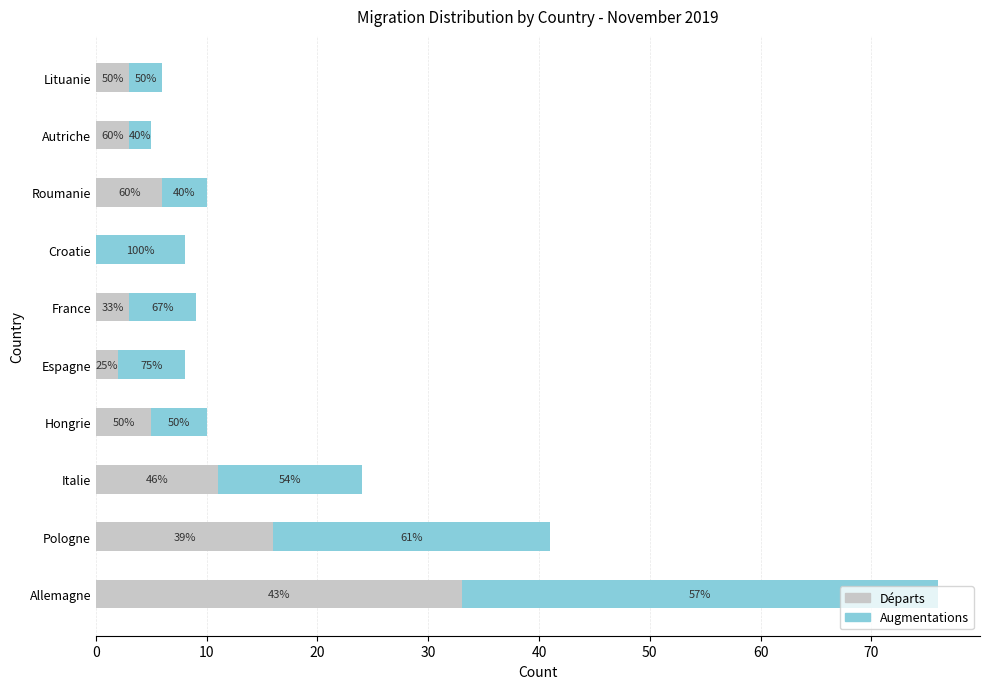

How many categories are shown in the chart?

10